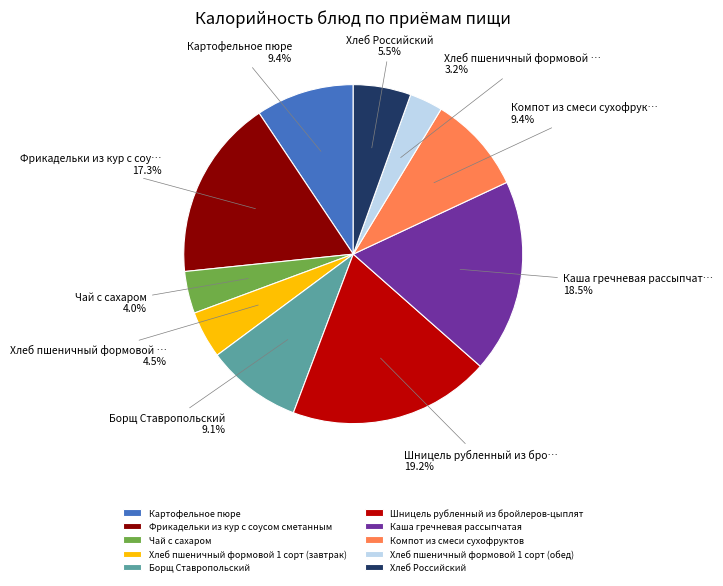

To the nearest percent, what is the difference between the Картофельное пюре and Каша гречневая рассыпчатая slice percentages?

9%